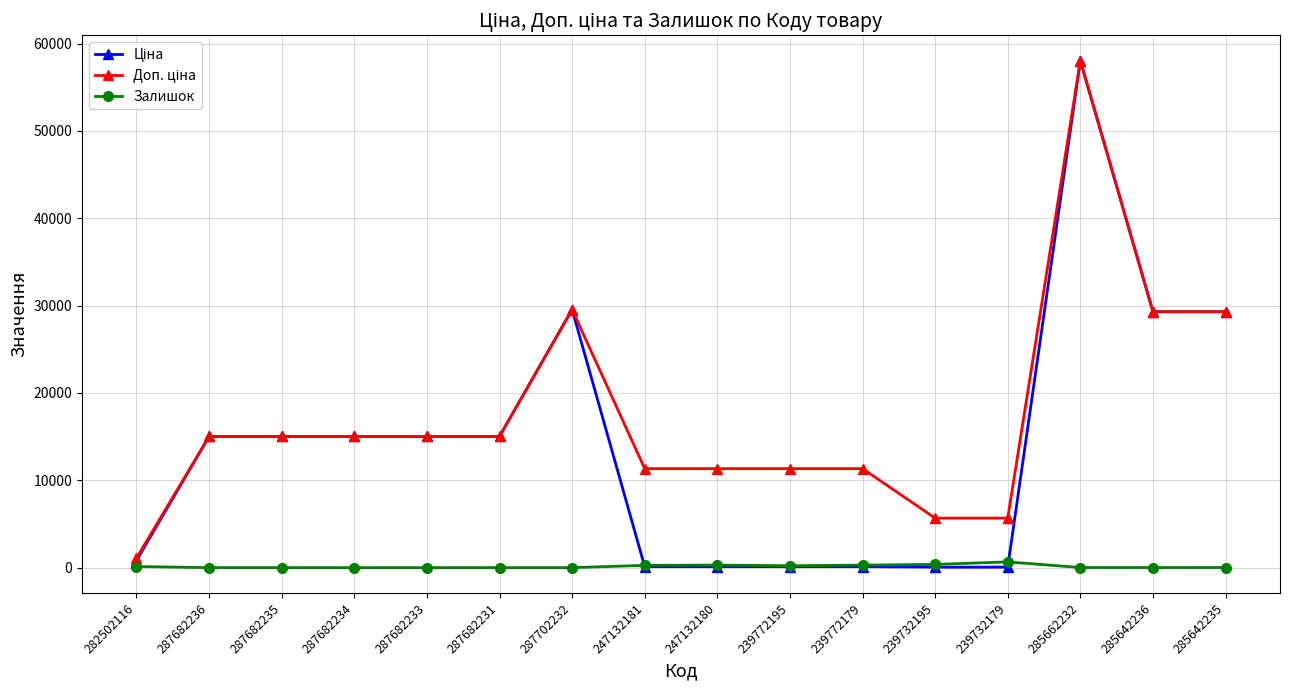

What is the difference between the highest and lowest values at 287702232?

29548.9